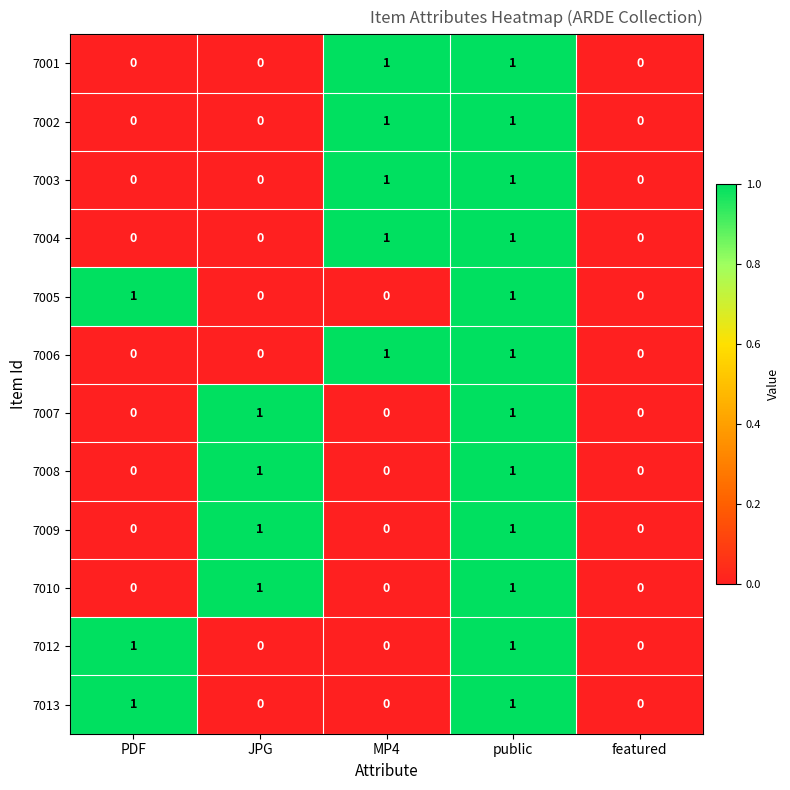

The value of 7012 at PDF is 1. True or false?

True